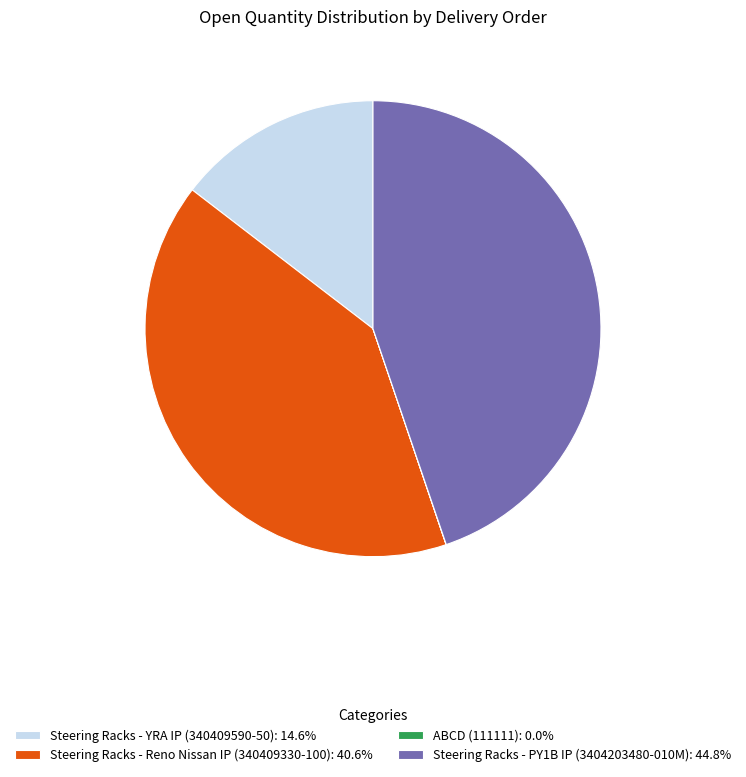

Is Steering Racks - Reno Nissan IP (340409330-100): 40.6% the majority of the pie?

No